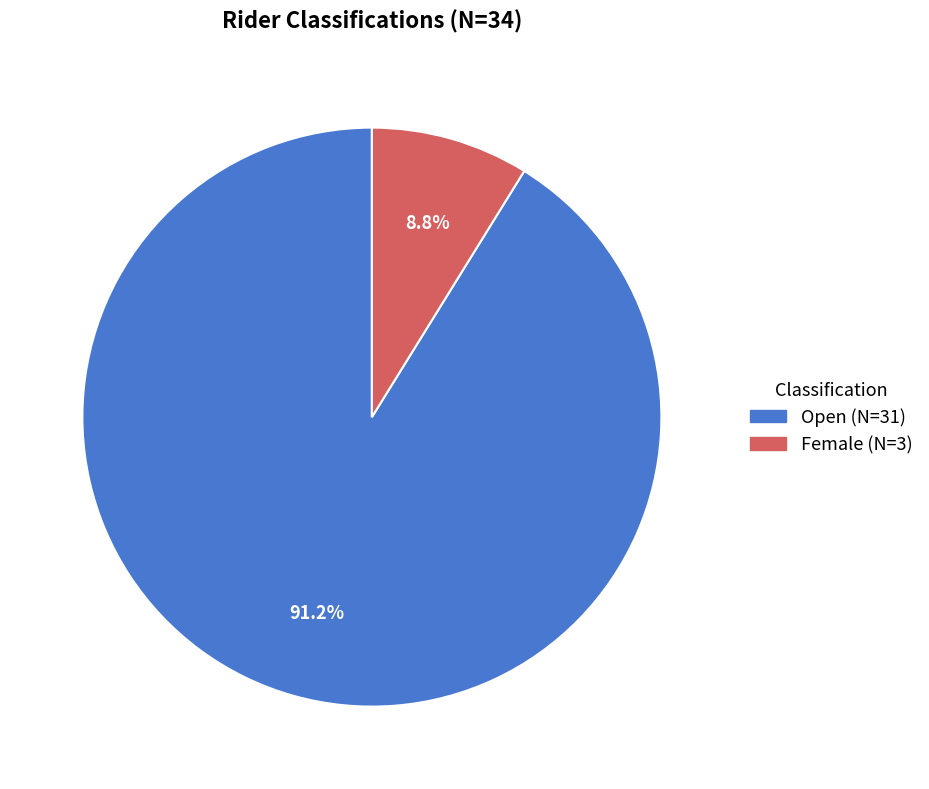

To the nearest percent, what is the average slice percentage?

50%